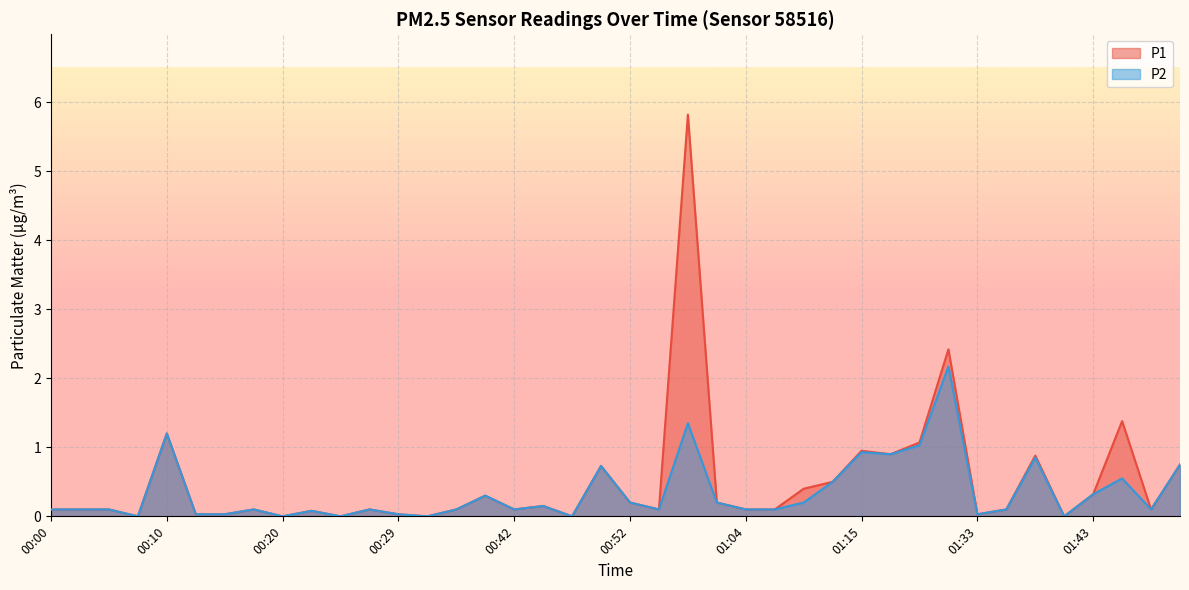

What position from the left is 01:40?

36